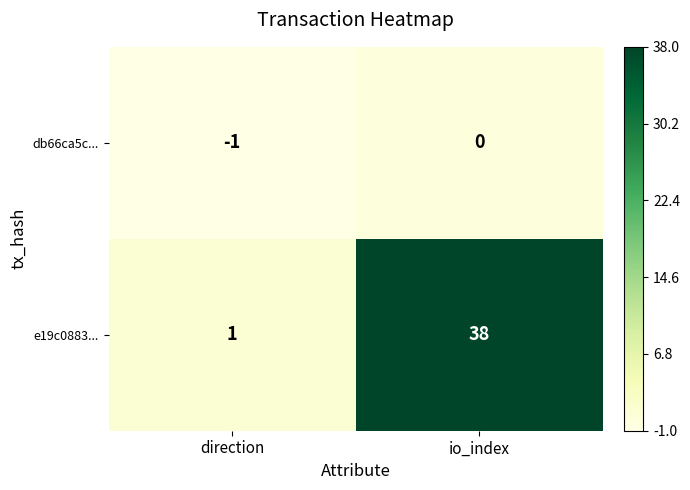

Rank the series at direction from lowest to highest value.

db66ca5c..., e19c0883...